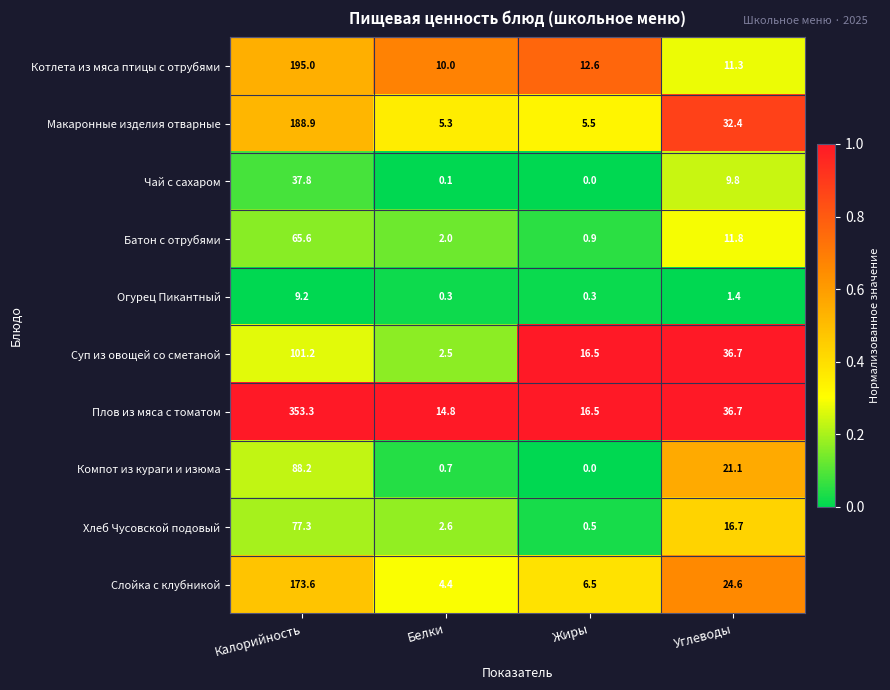

What is the difference between the second highest and minimum values in the Хлеб Чусовской подовый series?

16.2